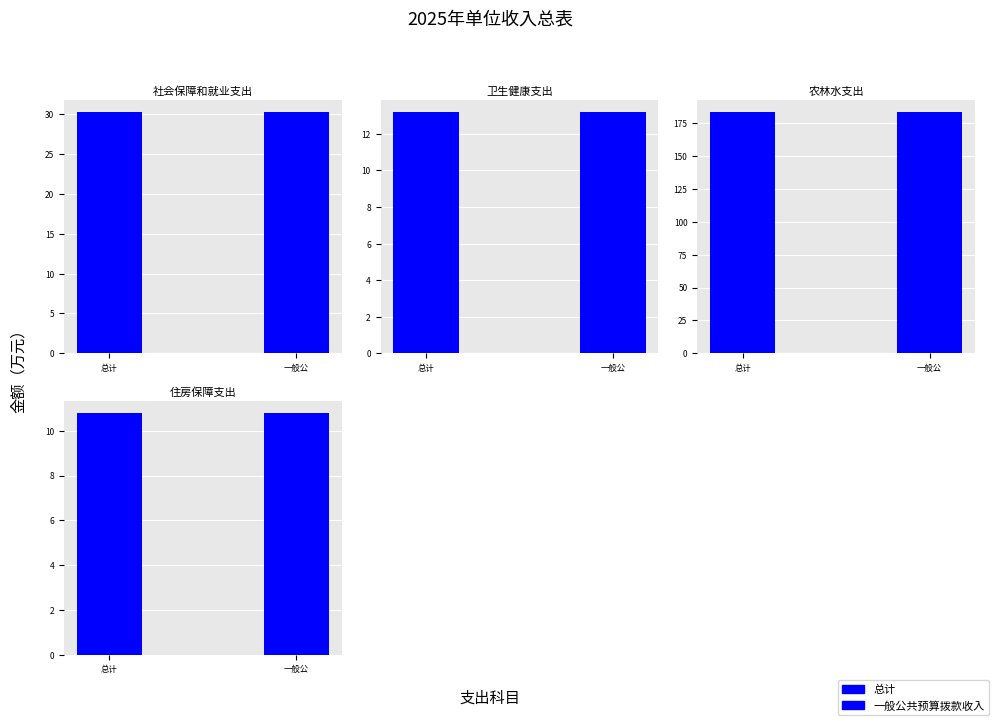

What is the difference between the maximum and second lowest values in the 一般公共预算拨款收入 series?

170.3